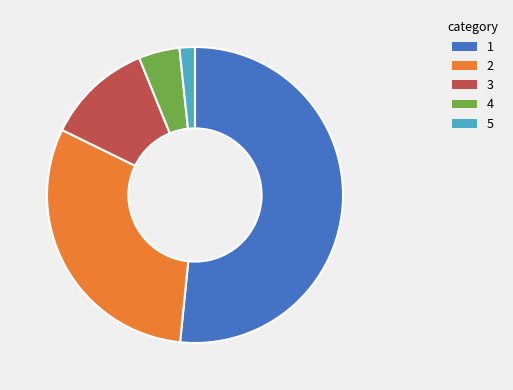

Is there any slice that represents more than half of the pie?

Yes